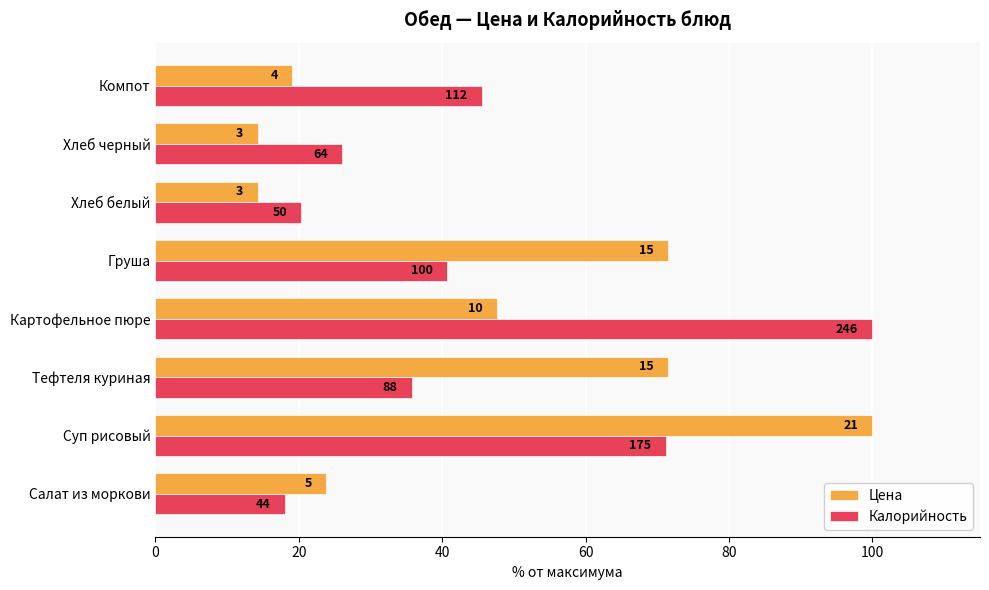

What are all the series names shown in the legend?

Цена, Калорийность